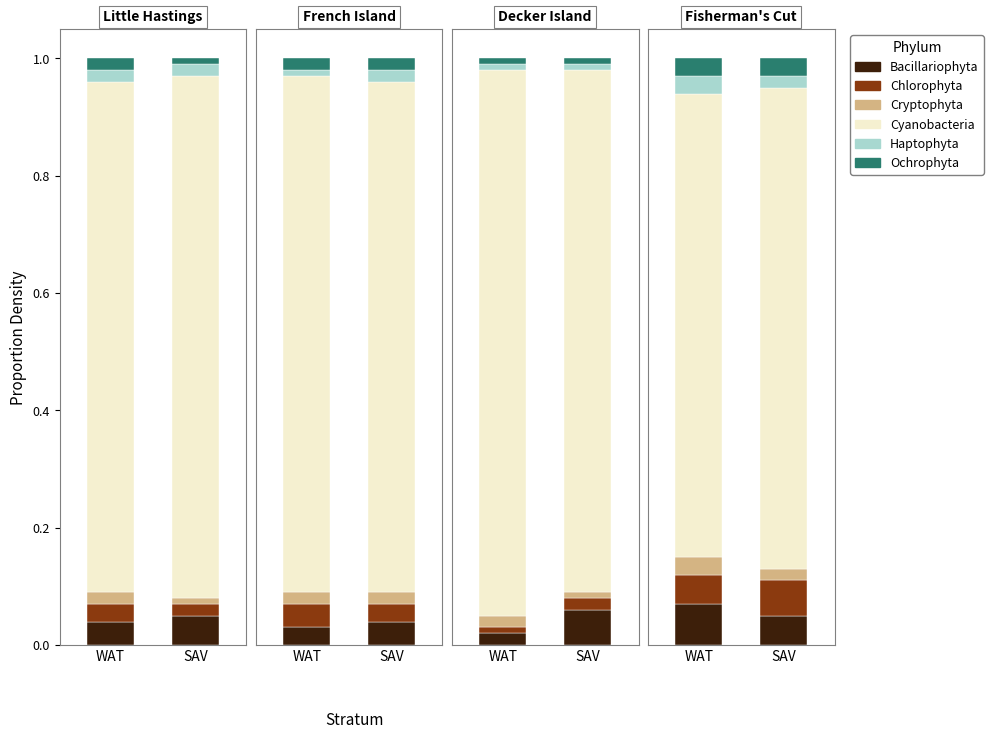

Reading left to right, transcribe all the data shown in this chart.

Bacillariophyta: 0=0.0	1=0.1	2=0.0	3=0.0	4=0.0	5=0.1	6=0.1	7=0.1
Chlorophyta: 0=0.0	1=0.0	2=0.0	3=0.0	4=0.0	5=0.0	6=0.1	7=0.1
Cryptophyta: 0=0.0	1=0.0	2=0.0	3=0.0	4=0.0	5=0.0	6=0.0	7=0.0
Cyanobacteria: 0=0.9	1=0.9	2=0.9	3=0.9	4=0.9	5=0.9	6=0.8	7=0.8
Haptophyta: 0=0.0	1=0.0	2=0.0	3=0.0	4=0.0	5=0.0	6=0.0	7=0.0
Ochrophyta: 0=0.0	1=0.0	2=0.0	3=0.0	4=0.0	5=0.0	6=0.0	7=0.0